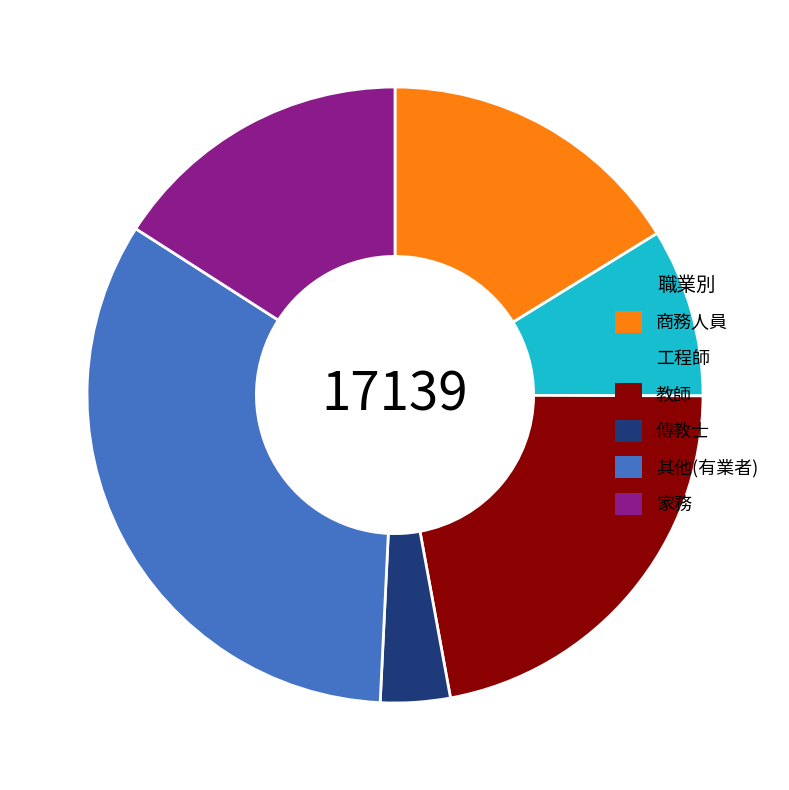

Count the number of slices in the pie.

6